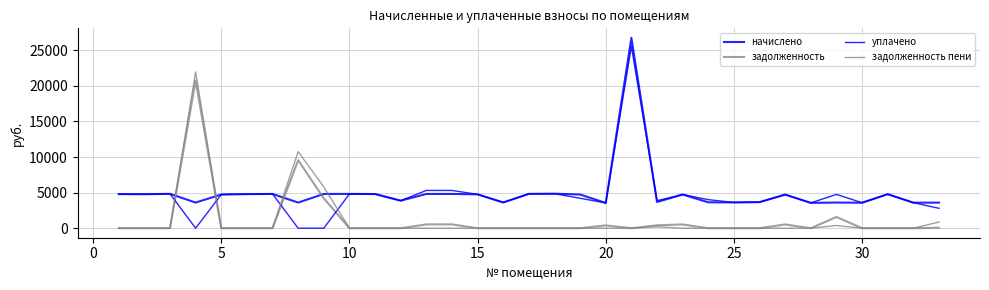

Reading right to left, list all the values displayed in this chart.

начислено: 3594.2	3589.7	4780.8	3582.7	3605.8	3559.7	4723.2	3663.4	3623.0	3640.3	4734.7	3687.6	26757.1	3548.2	4734.7	4849.9	4826.9	3617.3	4757.8	4815.4	4815.4	3870.7	4803.8	4817.7	4815.4	3605.8	4815.4	4792.3	4734.7	3605.8	4826.9	4780.8	4792.3
задолженность: 71.8	0.0	0.0	0.0	1578.6	0.0	524.8	0.0	0.0	0.0	526.1	409.7	0.0	394.2	0.0	0.0	0.0	0.0	0.0	534.1	535.0	0.0	0.0	0.0	4196.7	9559.0	0.0	0.0	0.0	20767.5	0.0	0.0	0.0
уплачено: 2795.5	3589.7	4780.8	3582.7	4750.0	3559.7	4723.2	3663.4	3623.0	4013.2	4734.7	3864.2	25559.0	3548.2	4208.6	4849.9	4826.9	3617.3	4757.8	5308.6	5309.1	3870.7	4803.8	4817.7	0.0	0.0	4815.4	4792.3	4734.7	0.0	4826.9	4780.8	4792.3
задолженность пени: 870.5	0.0	0.0	0.0	380.5	0.0	0.0	0.0	0.0	0.0	0.0	201.1	0.0	0.0	0.0	0.0	0.0	0.0	0.0	0.0	0.0	0.0	0.0	0.0	5801.8	10760.9	0.0	0.0	0.0	21969.5	0.0	0.0	0.0